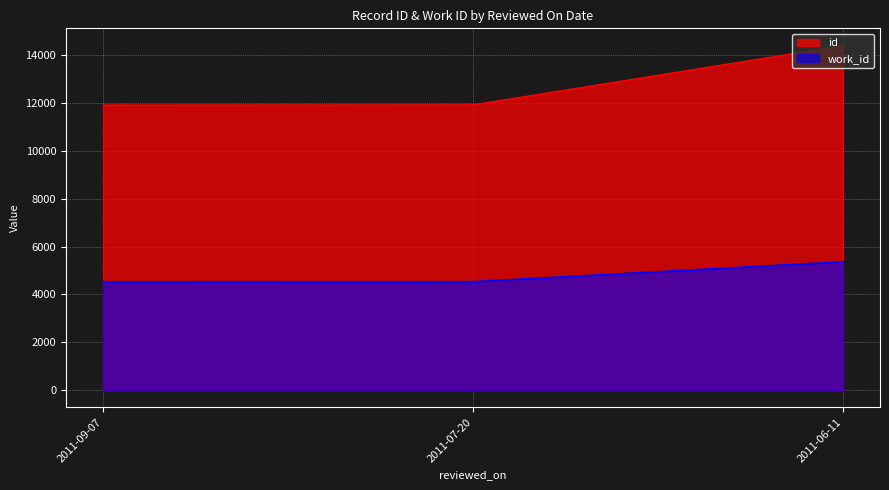

What is the label of the 1st point from the right?

2011-06-11